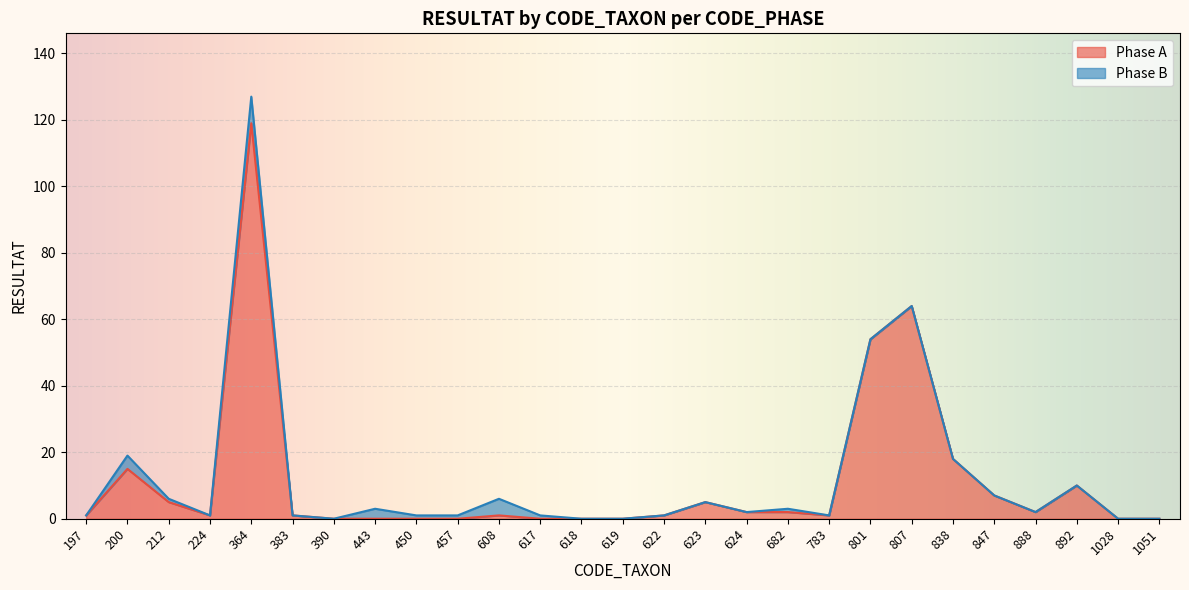

Read the value at 383.

1